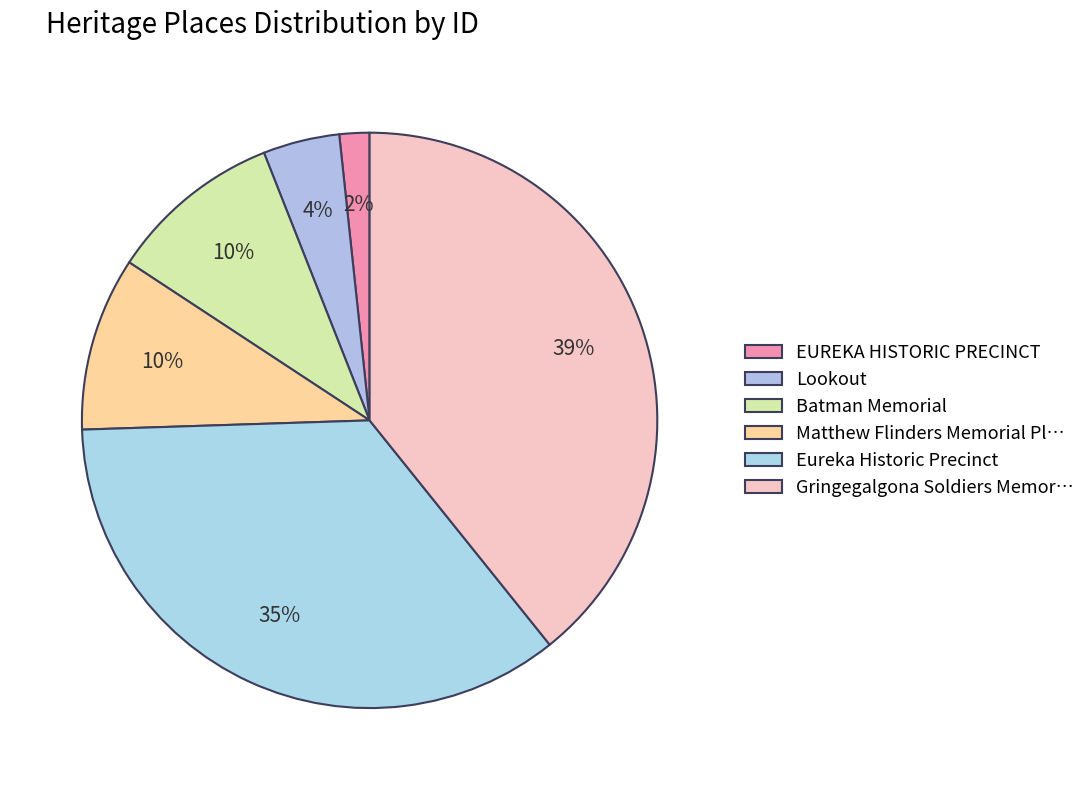

What percentage is the Batman Memorial slice, to the nearest percent?

10%